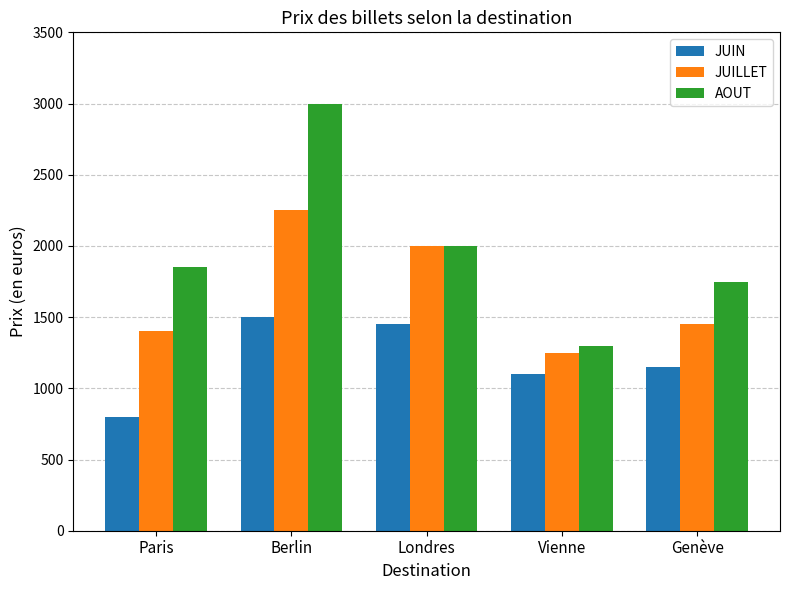

What is the label of the 4th bar from the left?

Vienne